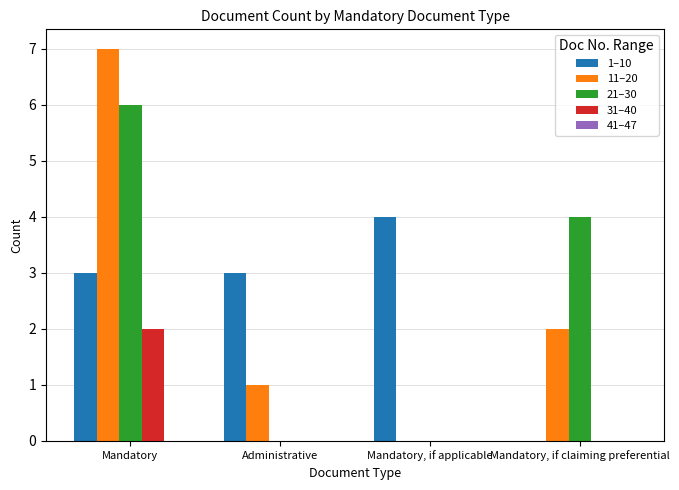

At which category is the sum across all series the highest?

Mandatory